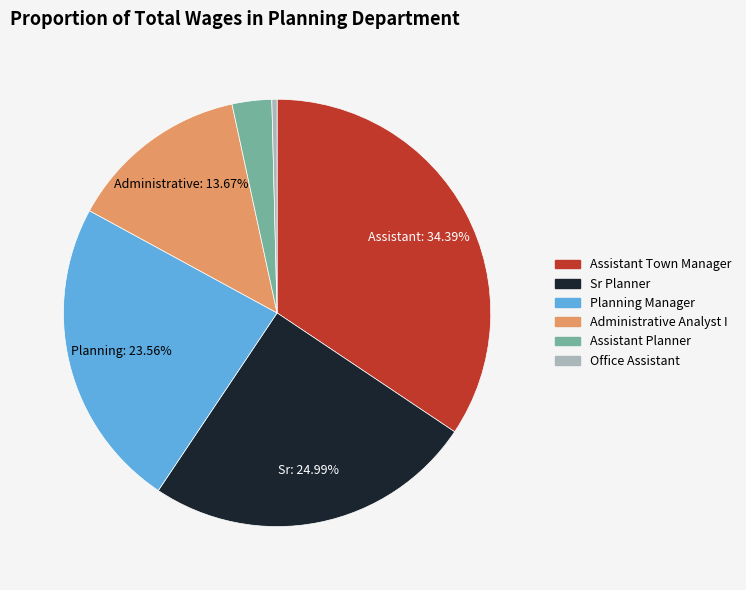

Is it true that Administrative Analyst I is 7% of the pie?

False